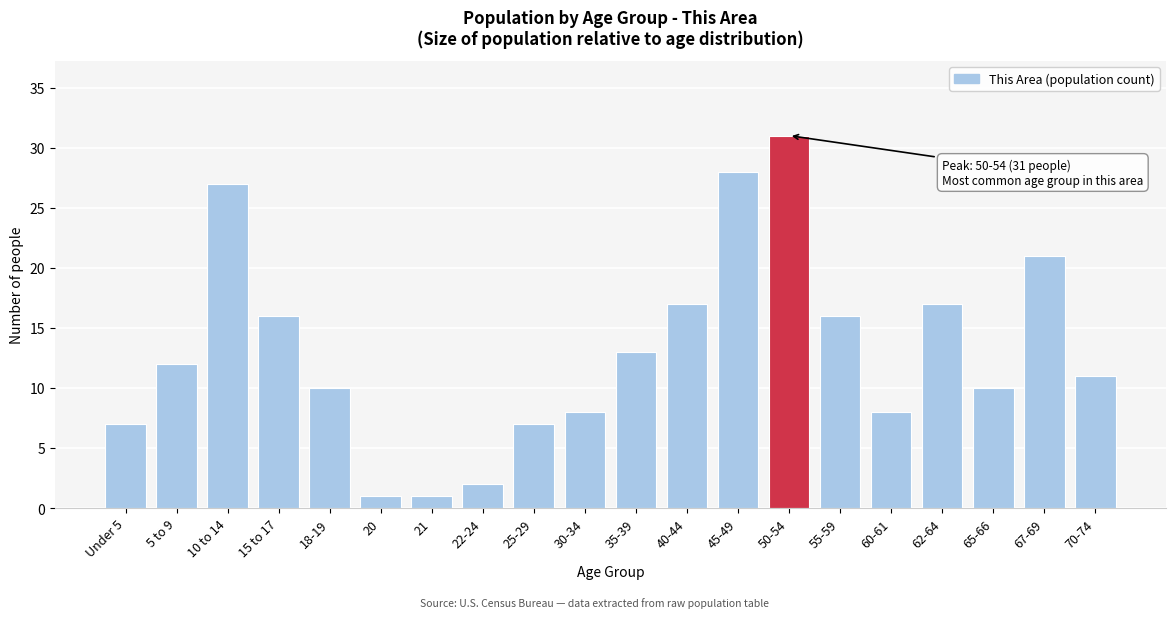

Reading left to right, what are all the values shown in this chart?

Under 5=7	5 to 9=12	10 to 14=27	15 to 17=16	18-19=10	20=1	21=1	22-24=2	25-29=7	30-34=8	35-39=13	40-44=17	45-49=28	50-54=31	55-59=16	60-61=8	62-64=17	65-66=10	67-69=21	70-74=11